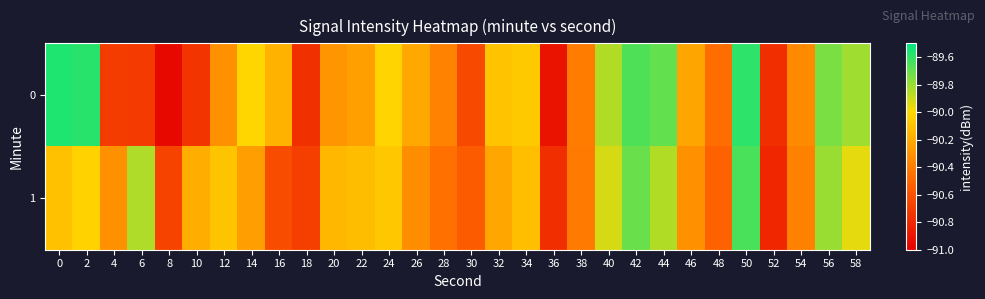

Reading right to left, extract all data points from this chart.

0: 58=-89.8	56=-89.7	54=-90.3	52=-90.8	50=-89.6	48=-90.5	46=-90.2	44=-89.7	42=-89.7	40=-89.9	38=-90.4	36=-90.9	34=-90.1	32=-90.1	30=-90.6	28=-90.4	26=-90.2	24=-90.0	22=-90.2	20=-90.3	18=-90.8	16=-90.2	14=-90.0	12=-90.3	10=-90.7	8=-91.0	6=-90.7	4=-90.7	2=-89.6	0=-89.6
1: 58=-90.0	56=-89.8	54=-90.4	52=-90.8	50=-89.7	48=-90.5	46=-90.3	44=-89.8	42=-89.7	40=-89.9	38=-90.4	36=-90.8	34=-90.1	32=-90.2	30=-90.5	28=-90.5	26=-90.3	24=-90.1	22=-90.1	20=-90.2	18=-90.7	16=-90.6	14=-90.3	12=-90.1	10=-90.2	8=-90.7	6=-89.8	4=-90.3	2=-90.0	0=-90.1